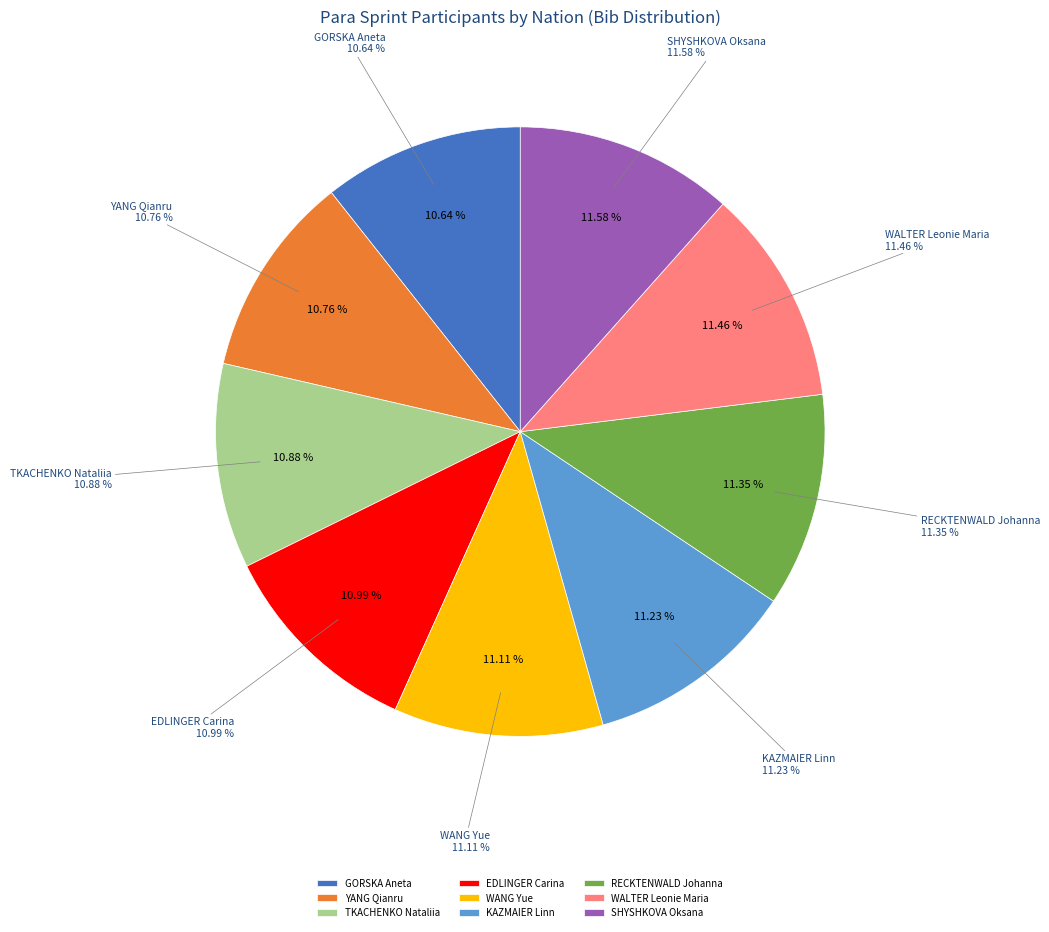

To the nearest percent, what is the combined percentage of KAZMAIER Linn and YANG Qianru?

22%